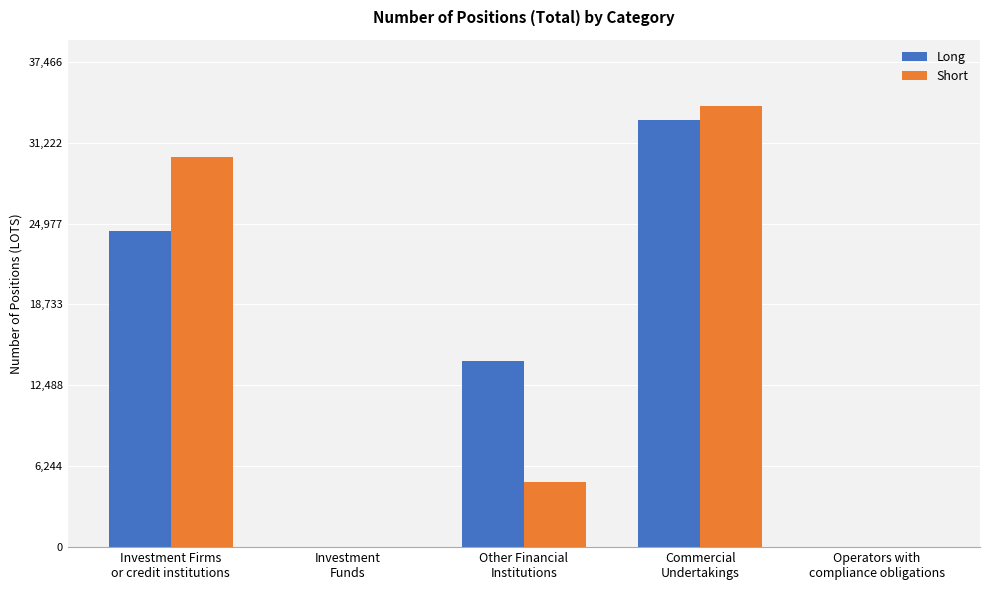

Read the Short value at Other Financial
Institutions.

5029.0